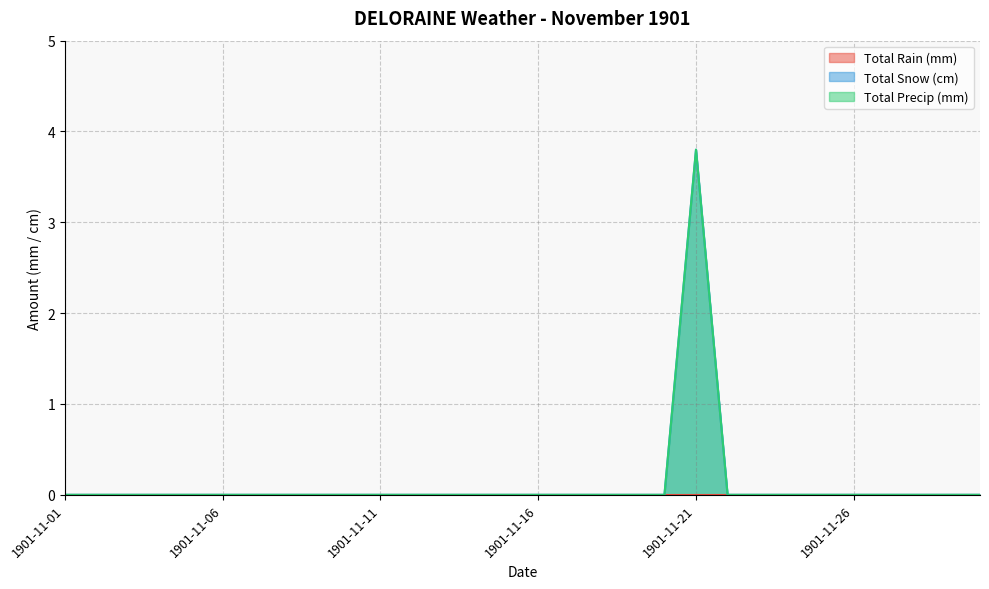

How many positive values does the Total Precip (mm) series have?

1